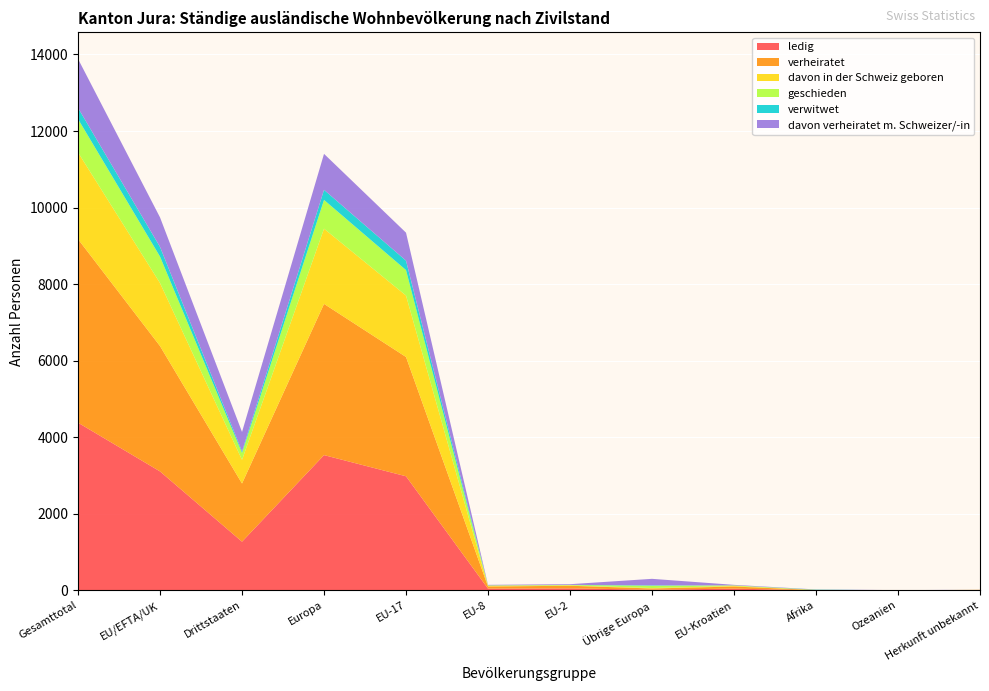

Reading right to left, what are all the values shown in this chart?

ledig: Herkunft unbekannt=12	Ozeanien=0	Afrika=6	EU-Kroatien=47	Übrige Europa=20	EU-2=54	EU-8=47	EU-17=2982	Europa=3535	Drittstaaten=1273	EU/EFTA/UK=3109	Gesamttotal=4382
verheiratet: Herkunft unbekannt=3	Ozeanien=4	Afrika=4	EU-Kroatien=55	Übrige Europa=31	EU-2=69	EU-8=55	EU-17=3116	Europa=3950	Drittstaaten=1520	EU/EFTA/UK=3274	Gesamttotal=4794
davon in der Schweiz geboren: Herkunft unbekannt=2	Ozeanien=0	Afrika=1	EU-Kroatien=15	Übrige Europa=12	EU-2=9	EU-8=15	EU-17=1605	Europa=1964	Drittstaaten=619	EU/EFTA/UK=1646	Gesamttotal=2265
geschieden: Herkunft unbekannt=0	Ozeanien=0	Afrika=5	EU-Kroatien=15	Übrige Europa=60	EU-2=10	EU-8=15	EU-17=665	Europa=752	Drittstaaten=181	EU/EFTA/UK=692	Gesamttotal=873
verwitwet: Herkunft unbekannt=0	Ozeanien=0	Afrika=6	EU-Kroatien=0	Übrige Europa=11	EU-2=3	EU-8=0	EU-17=246	Europa=263	Drittstaaten=39	EU/EFTA/UK=252	Gesamttotal=291
davon verheiratet m. Schweizer/-in: Herkunft unbekannt=1	Ozeanien=4	Afrika=4	EU-Kroatien=14	Übrige Europa=169	EU-2=18	EU-8=14	EU-17=731	Europa=940	Drittstaaten=508	EU/EFTA/UK=771	Gesamttotal=1279